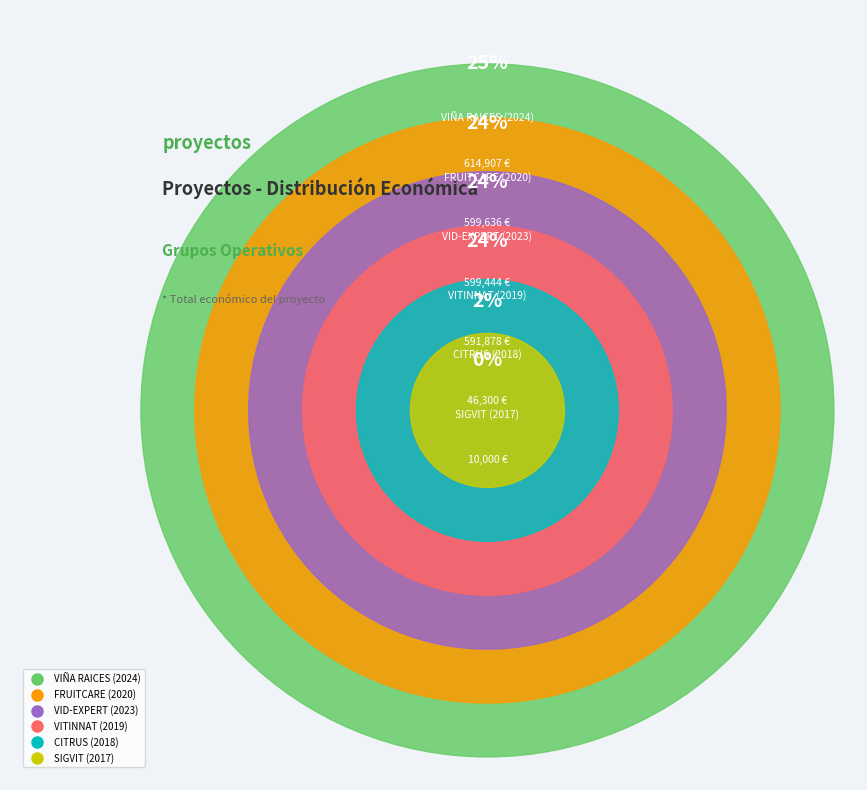

To the nearest percent, what is the average slice percentage?

17%